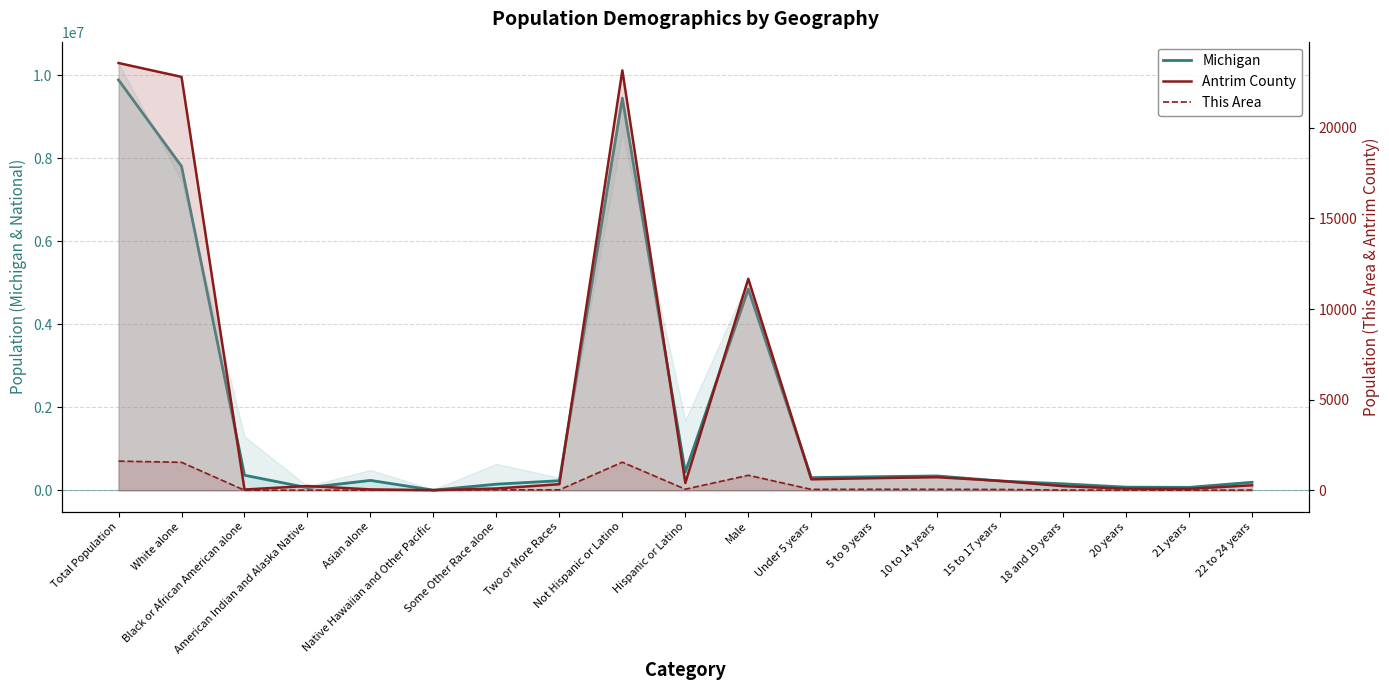

At which label is Antrim County closest to 11794?

Male